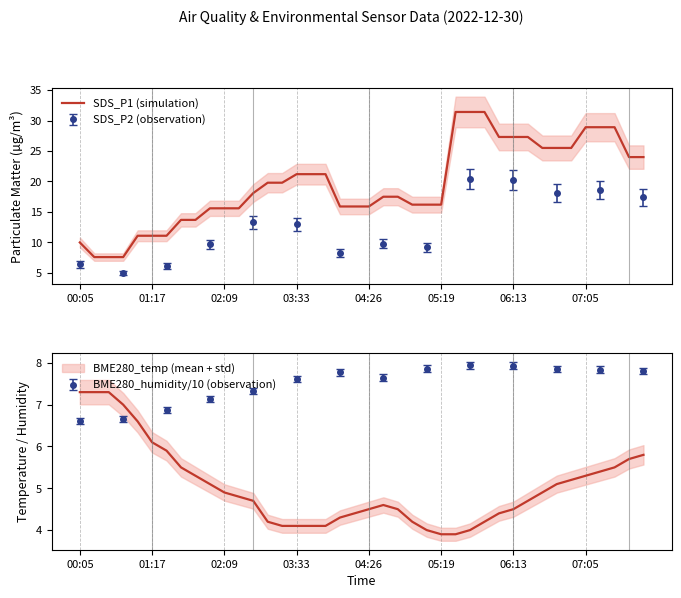

Between 25 and 02:09, which is larger?

25